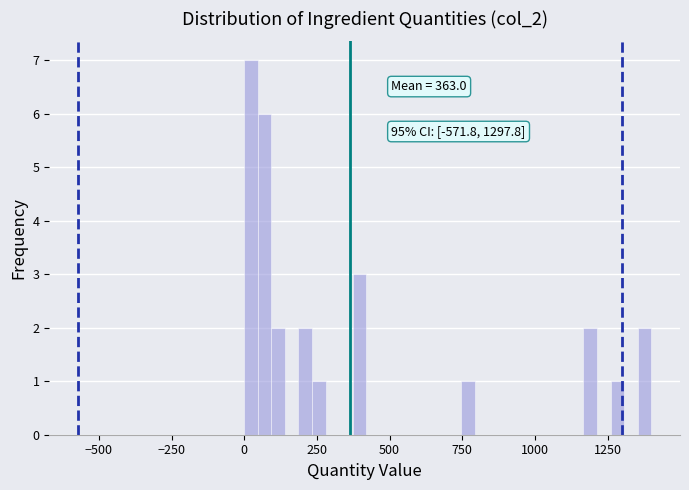

Around what value on the x-axis is the tallest bar? Give the approximate position of its centre, as read against the axis.

0